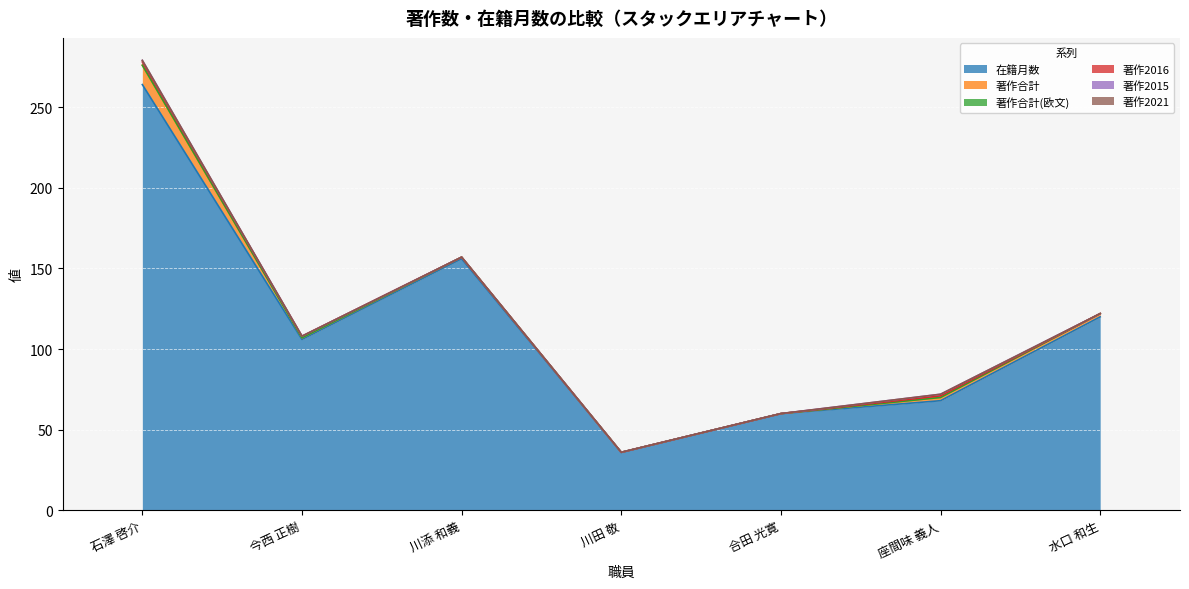

True or false: 著作2021 has more than 1 points higher than both neighbors.

False